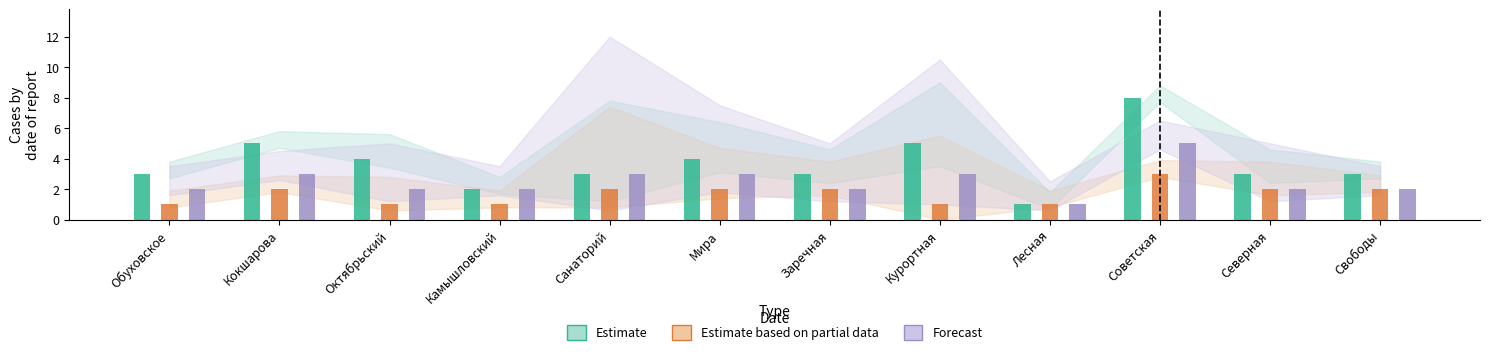

What is the spread (max minus min) of values at Заречная?

1